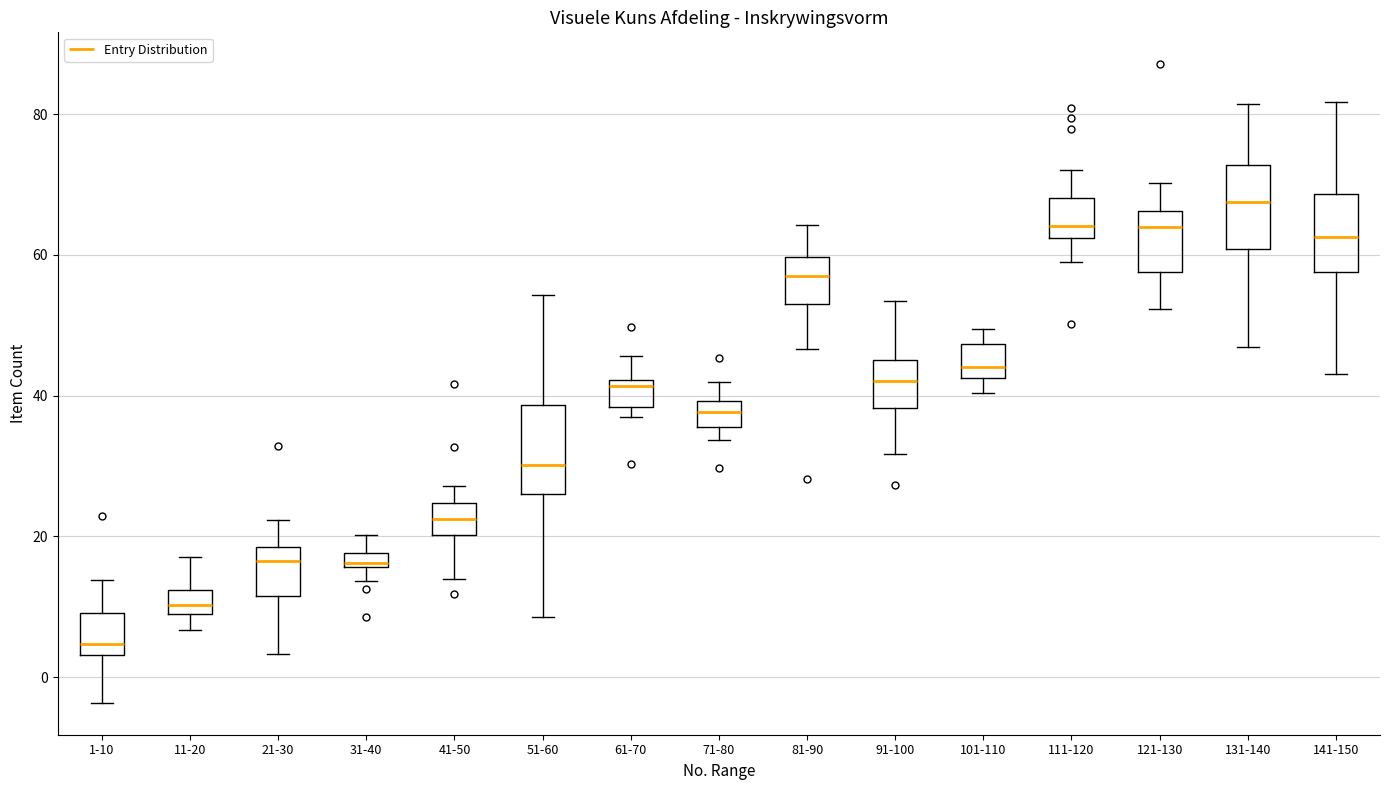

Which box has the highest median line?

131-140